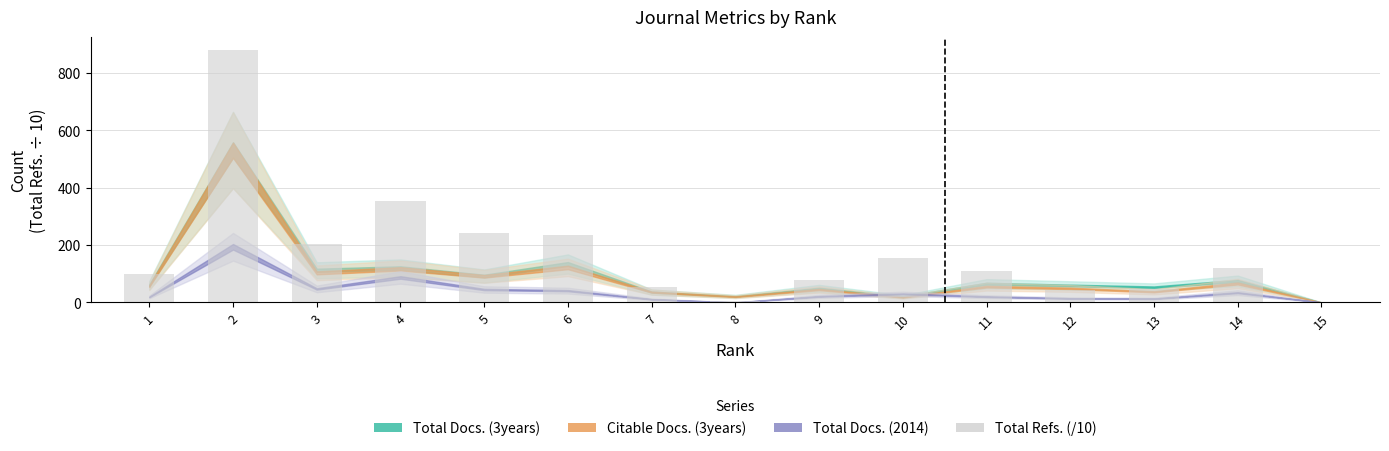

The chart shows a value of 119.2 at 14. True or false?

True